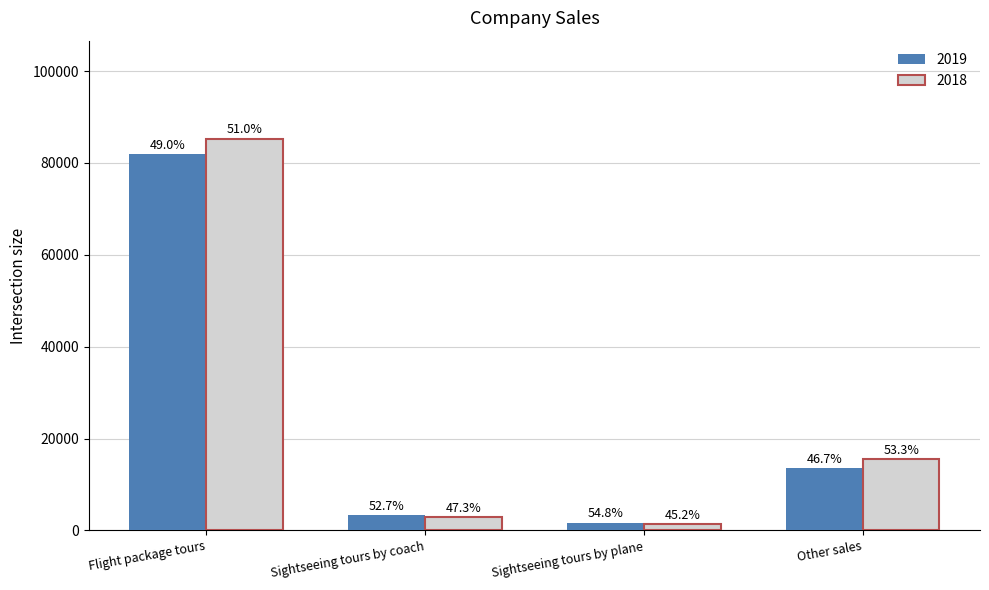

How many bars are there in total?

8